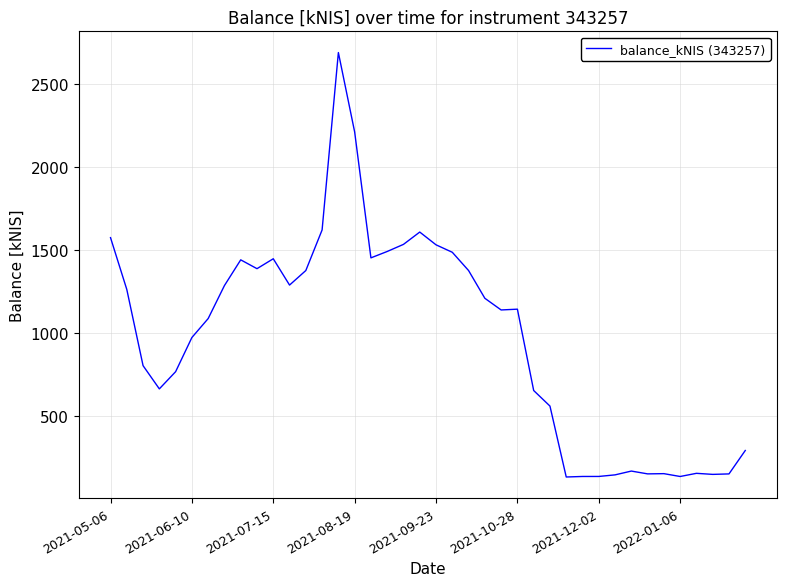

What is the minimum value shown in the chart?

130.8